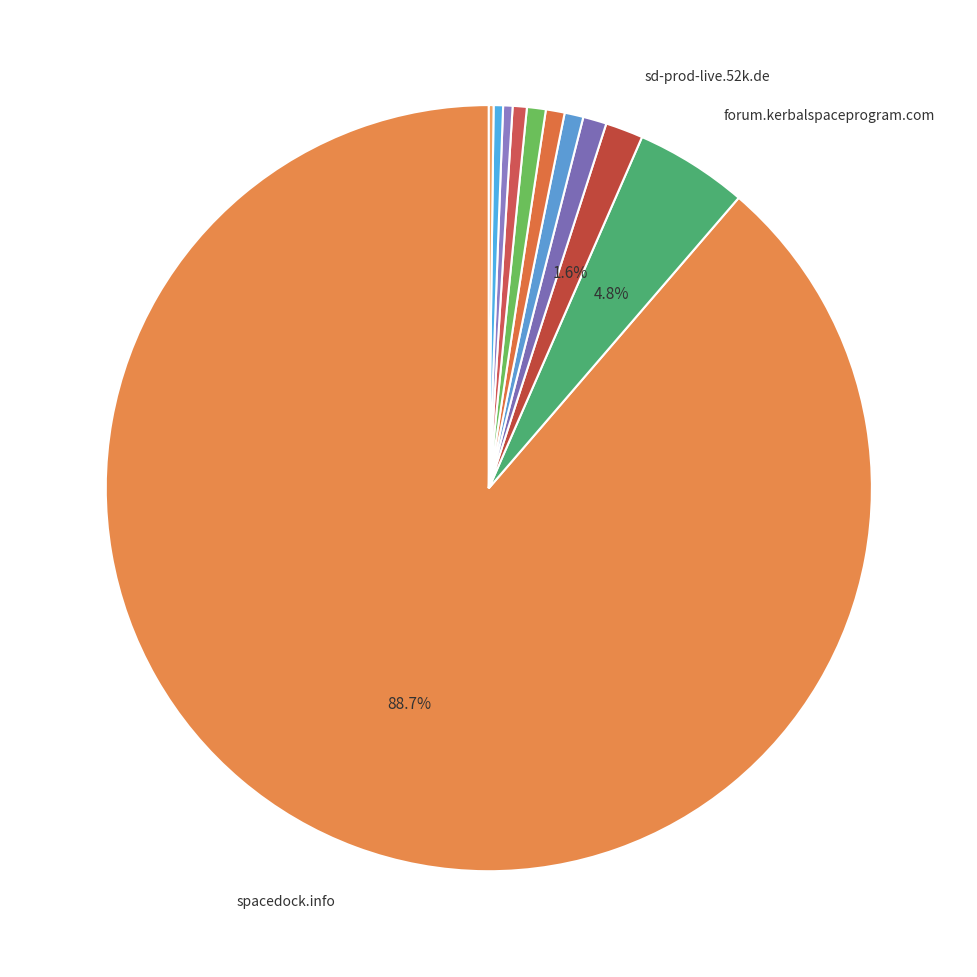

Which category has the smallest portion of the pie?

codebeautify.org